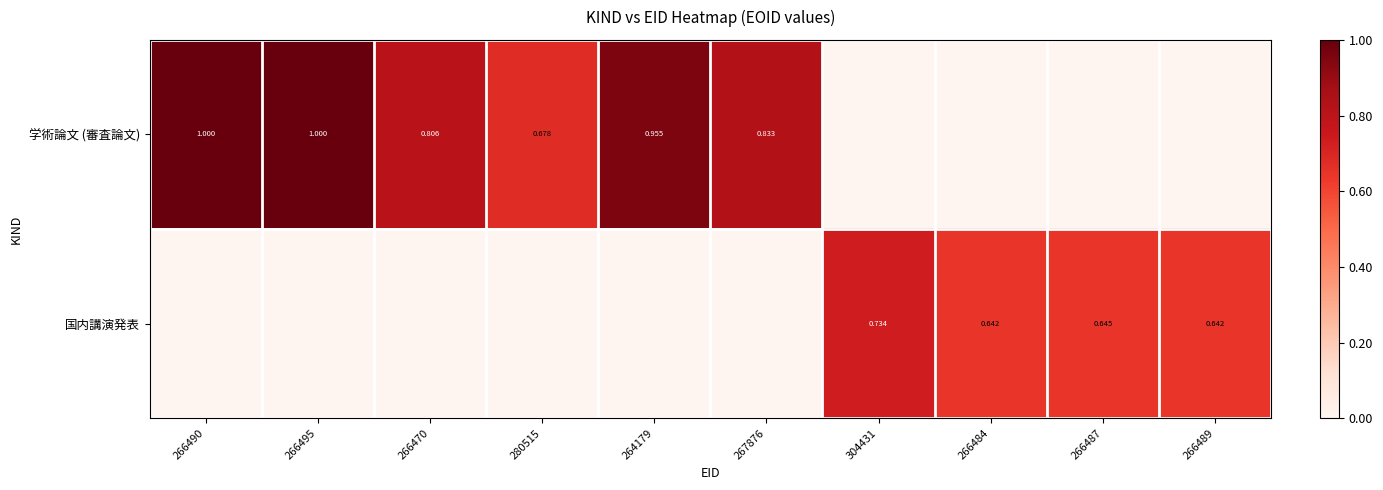

At which category is the sum across all series the highest?

266495